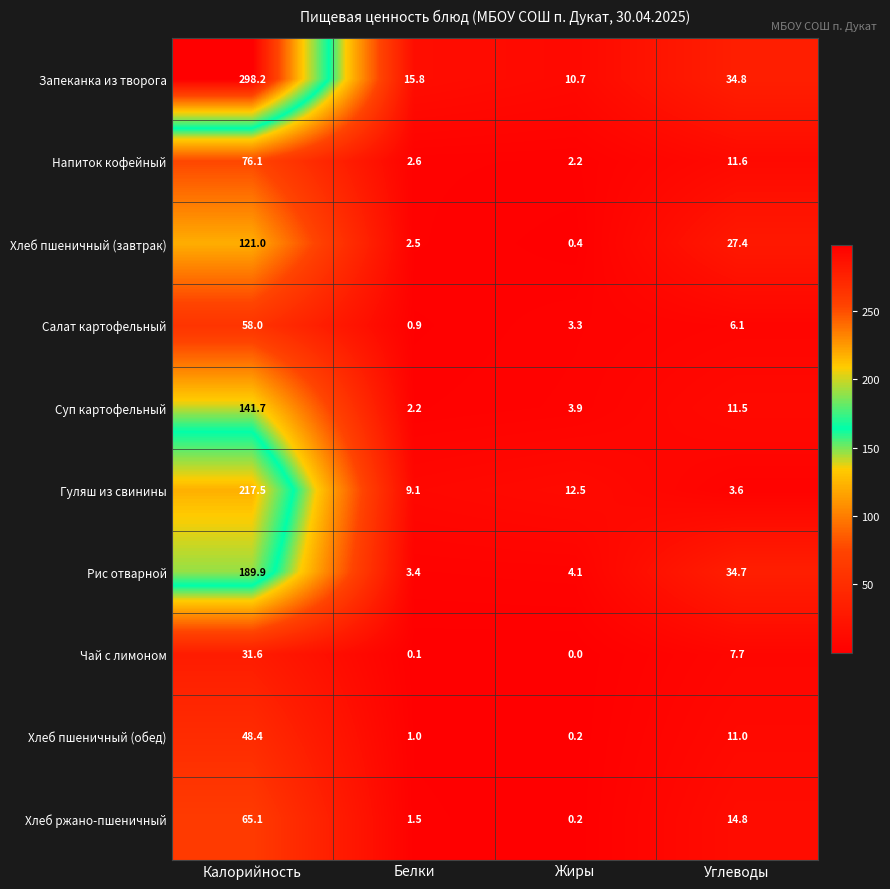

What is the spread (max minus min) of values at Жиры?

12.5